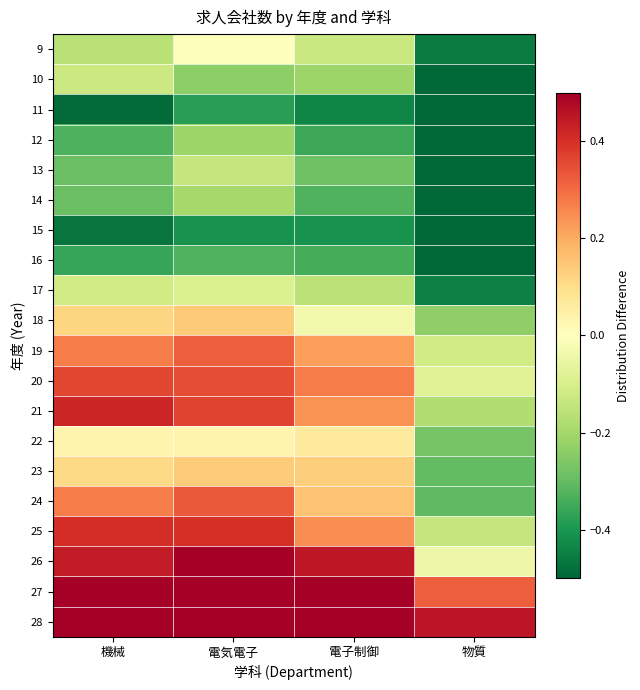

Which series changed the most between 電子制御 and 物質?

28